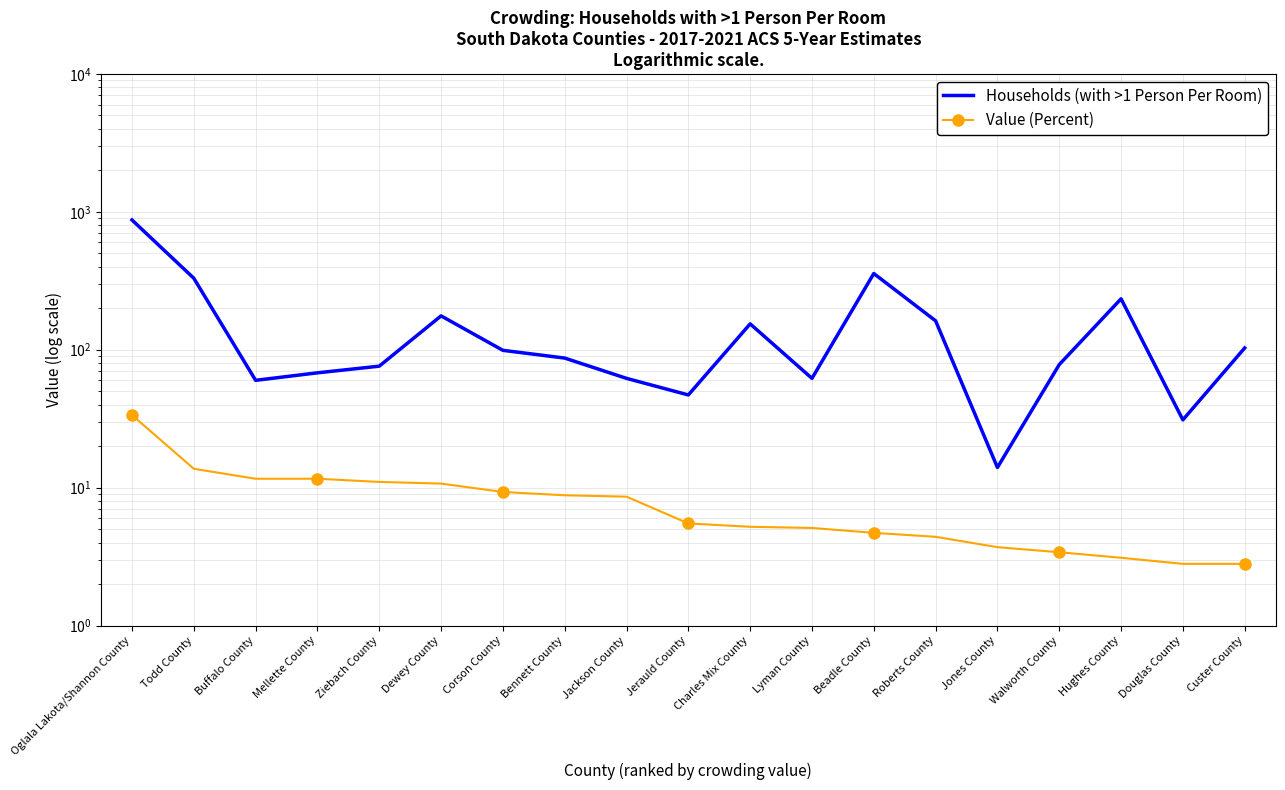

What is the sum of all Value (Percent) values?

159.6